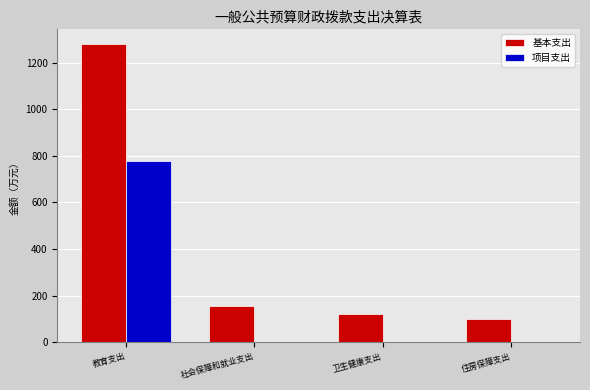

How many values in the 项目支出 series exceed 0?

1